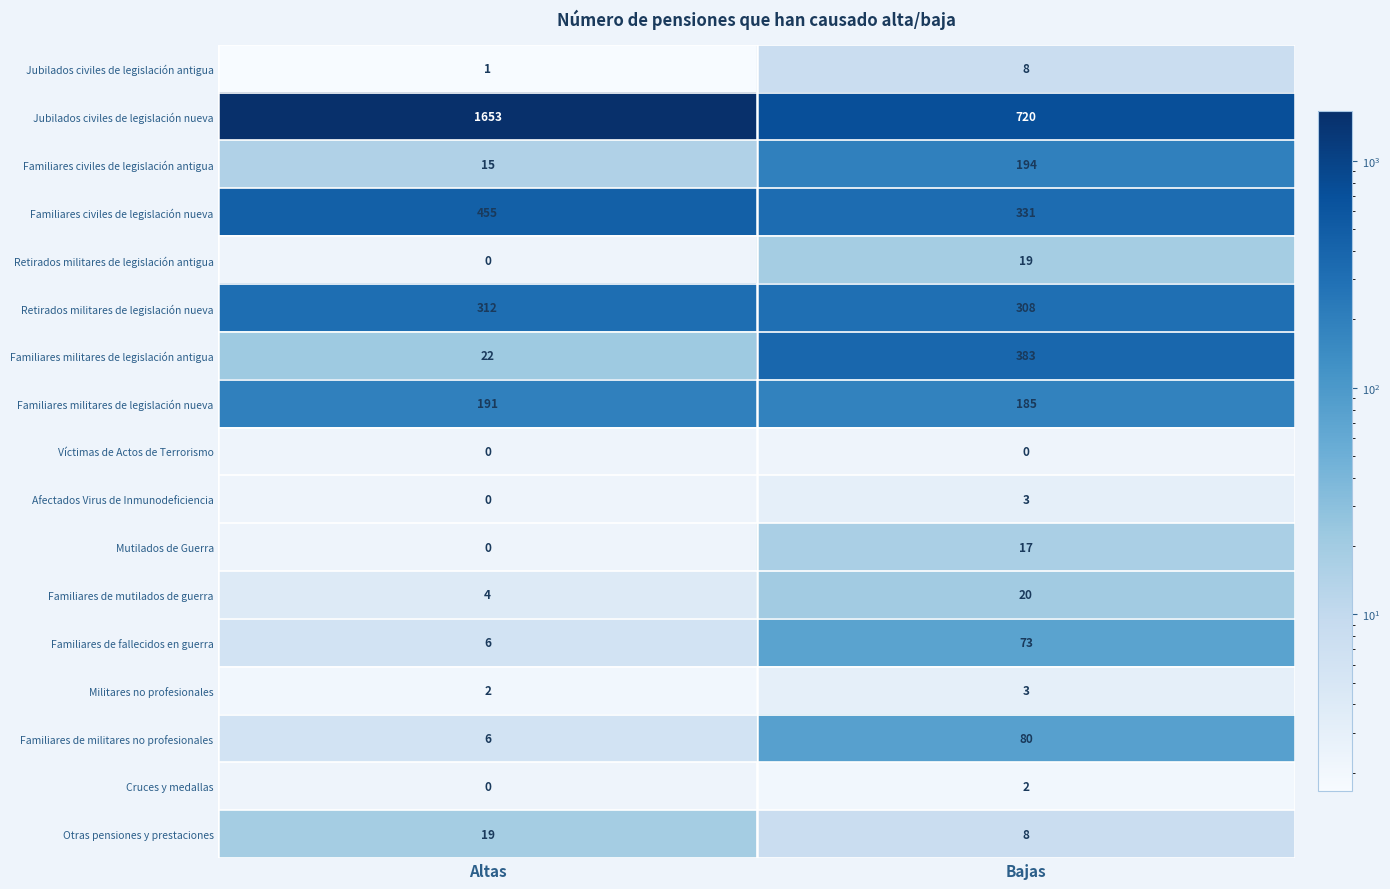

What is the difference between the maximum and minimum values in the Familiares de mutilados de guerra series?

16